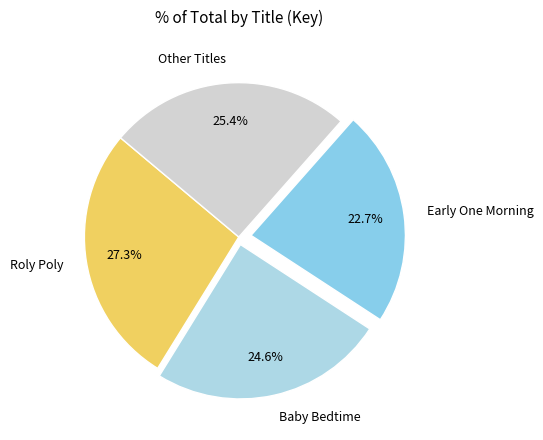

Count the number of slices in the pie.

4